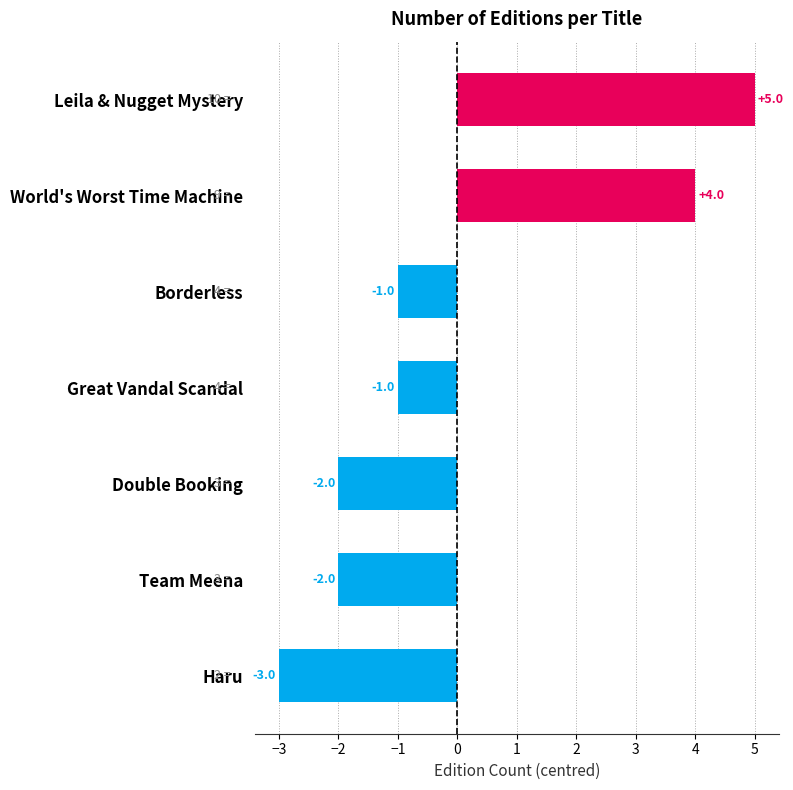

How many positive values are there?

2